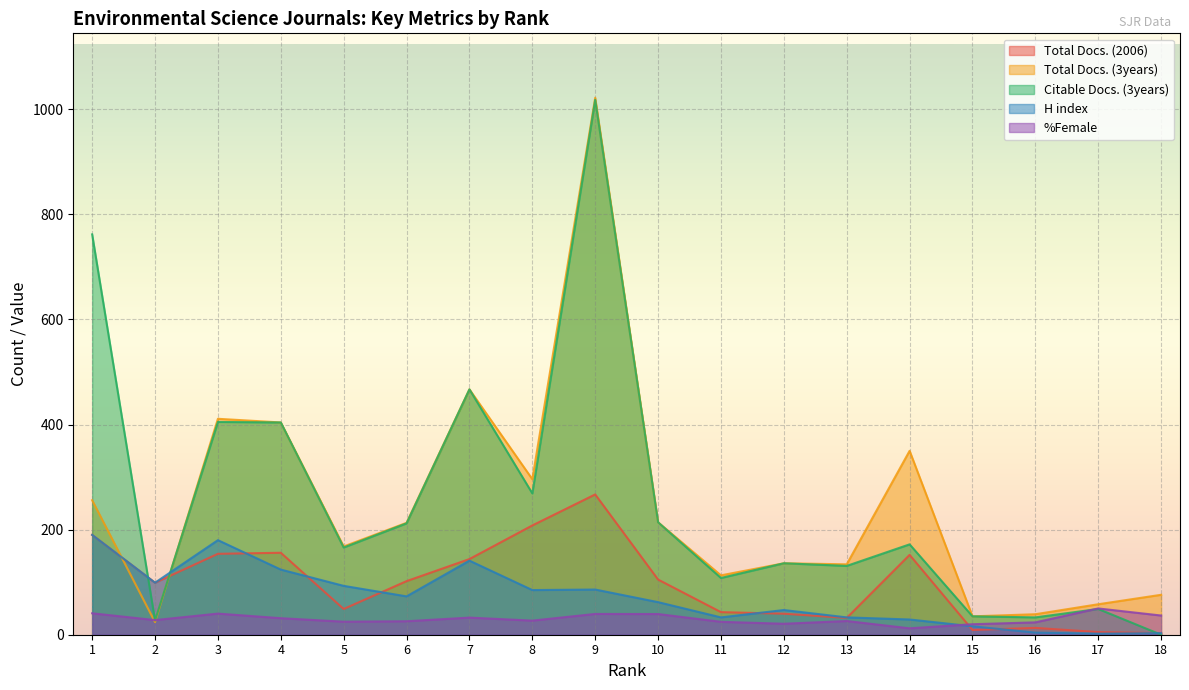

What is the sum of all Total Docs. (3years) values?

4416.0